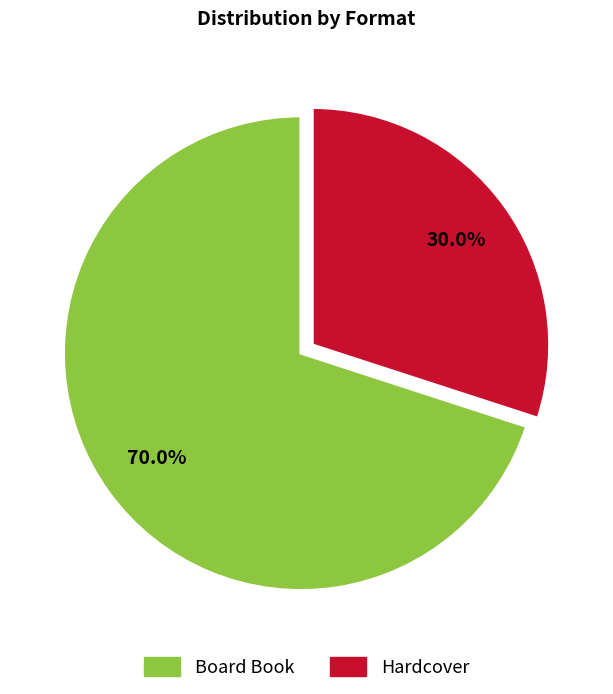

Which category has the biggest portion of the pie?

Board Book